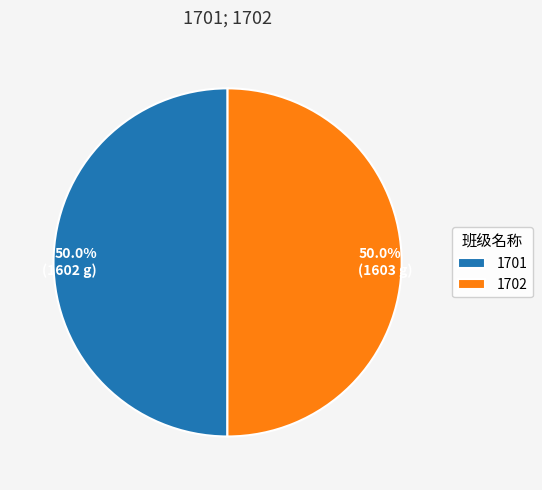

How much of the chart is everything except 1702?

50.0%